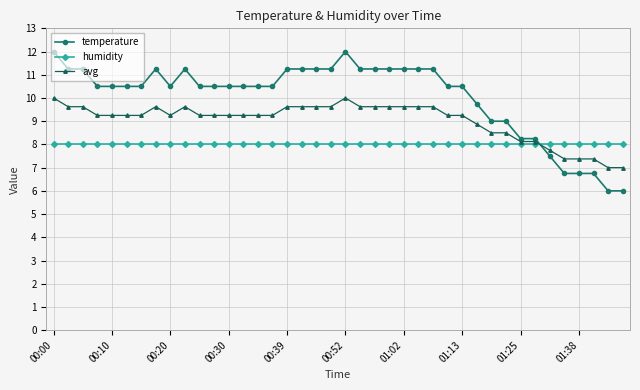

What is the maximum value shown in the chart?

12.0